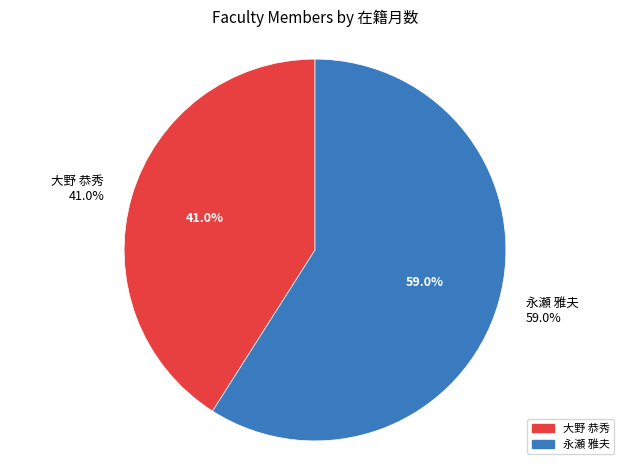

Is it true that 288559 is 41% of the pie?

True